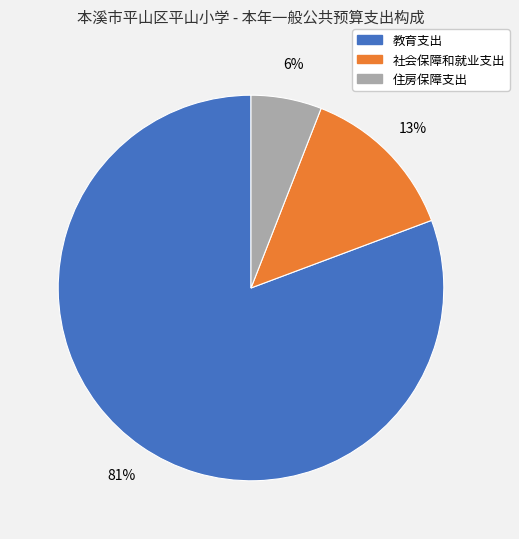

Rank the categories by value from lowest to highest.

住房保障支出, 社会保障和就业支出, 教育支出